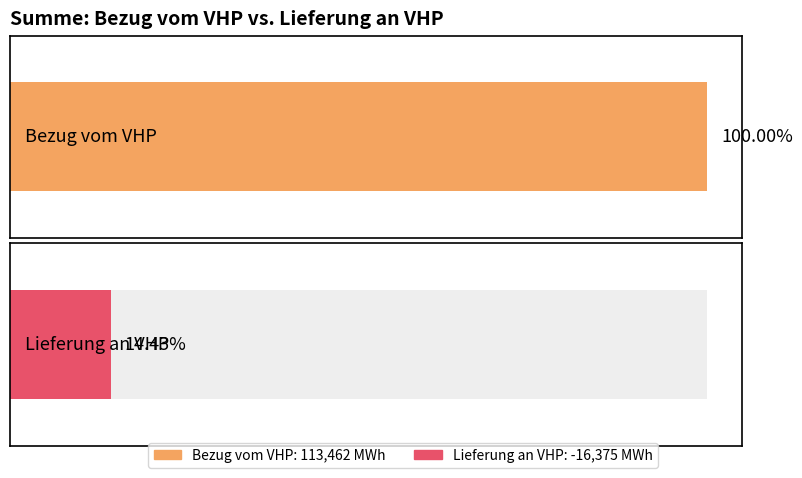

How many values in Bezug vom VHP are above zero?

1